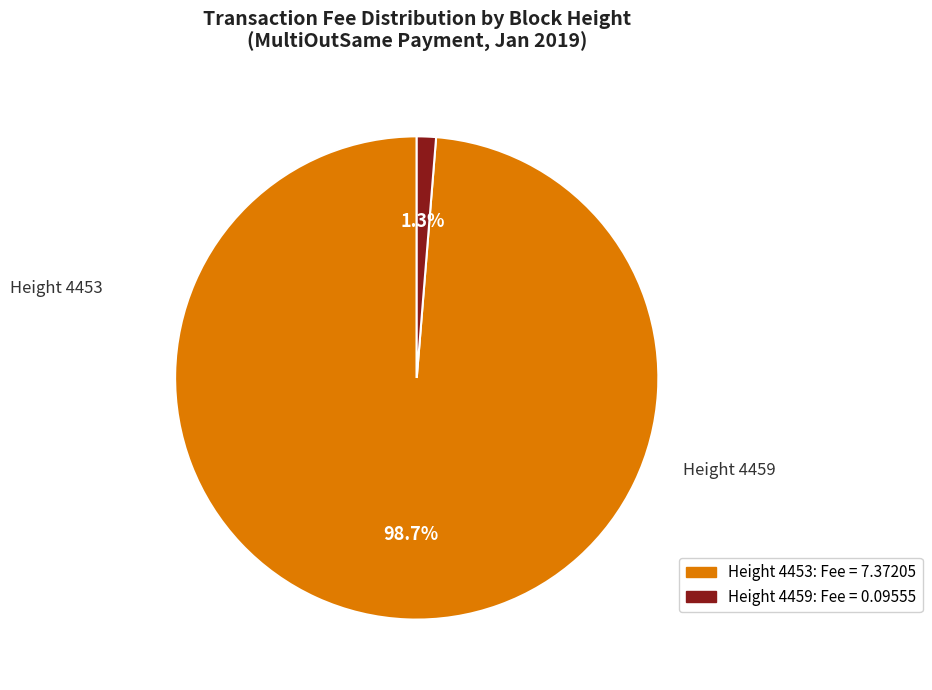

How many slices are in this pie chart?

2